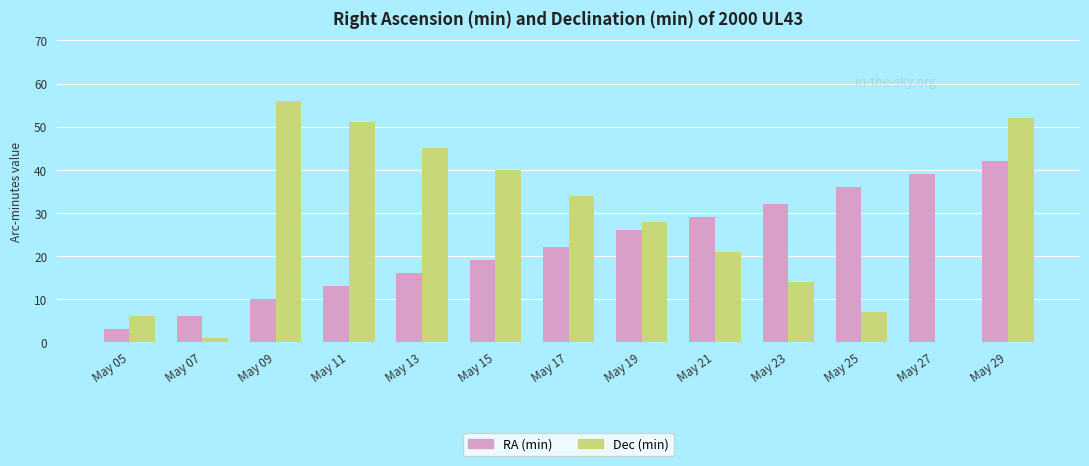

Reading left to right, list all the values displayed in this chart.

RA (min): 3	6	10	13	16	19	22	26	29	32	36	39	42
Dec (min): 6	1	56	51	45	40	34	28	21	14	7	0	52